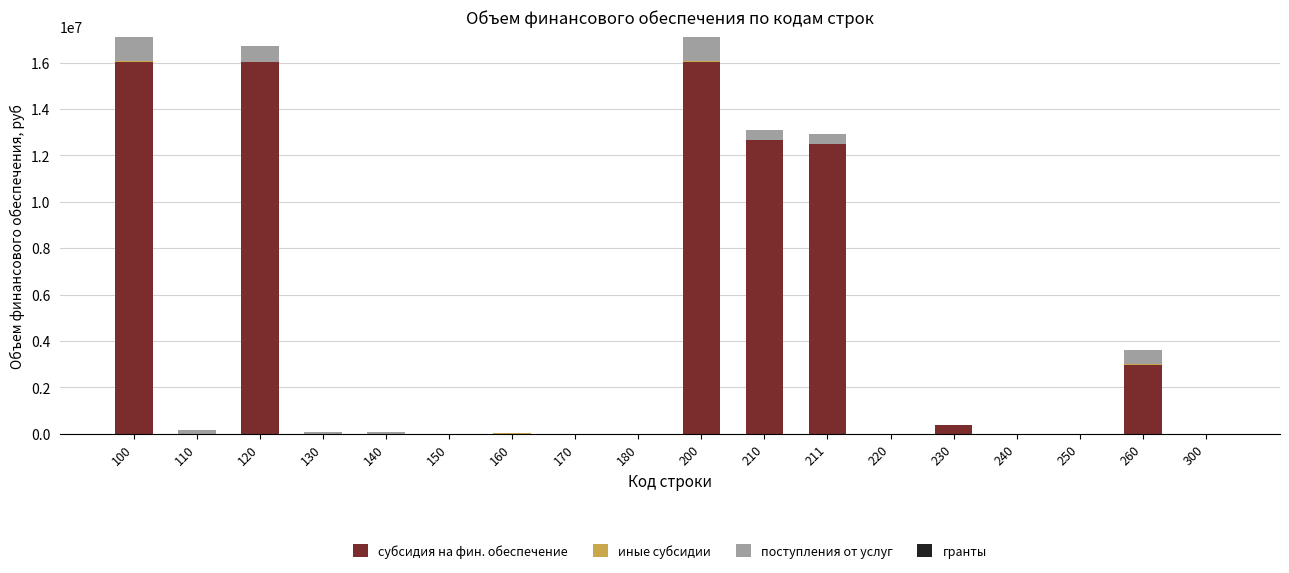

The value of субсидия на фин. обеспечение at 140 is 0. True or false?

True